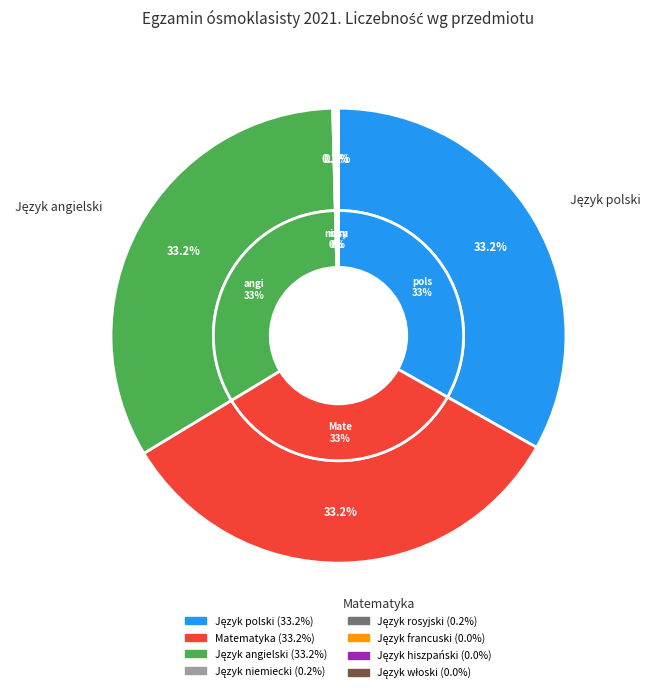

Is there a majority slice in this chart?

No